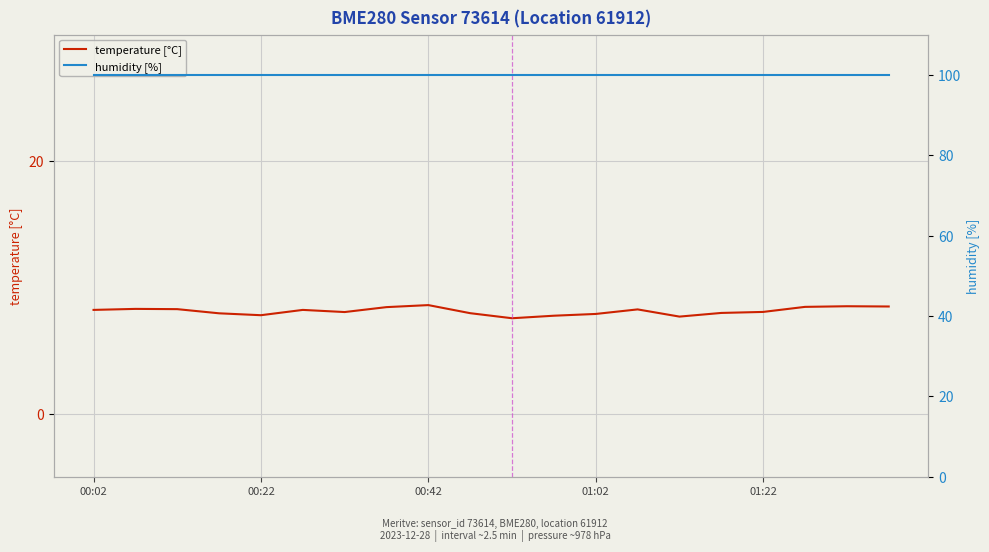

What is the value of the temperature [°C] point at the 10th from the left?

8.0